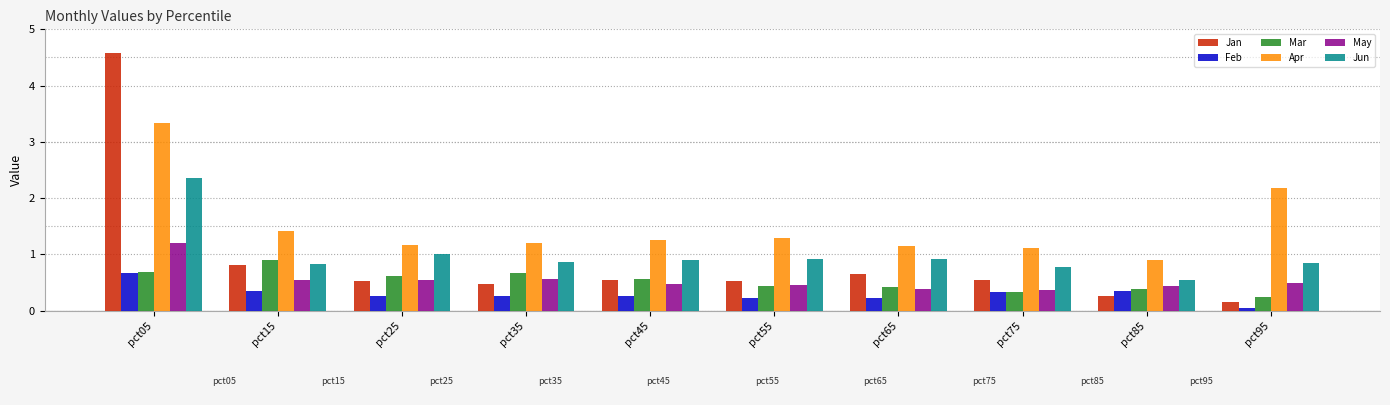

What is the sum of the Feb values at pct95 and pct45?

0.3